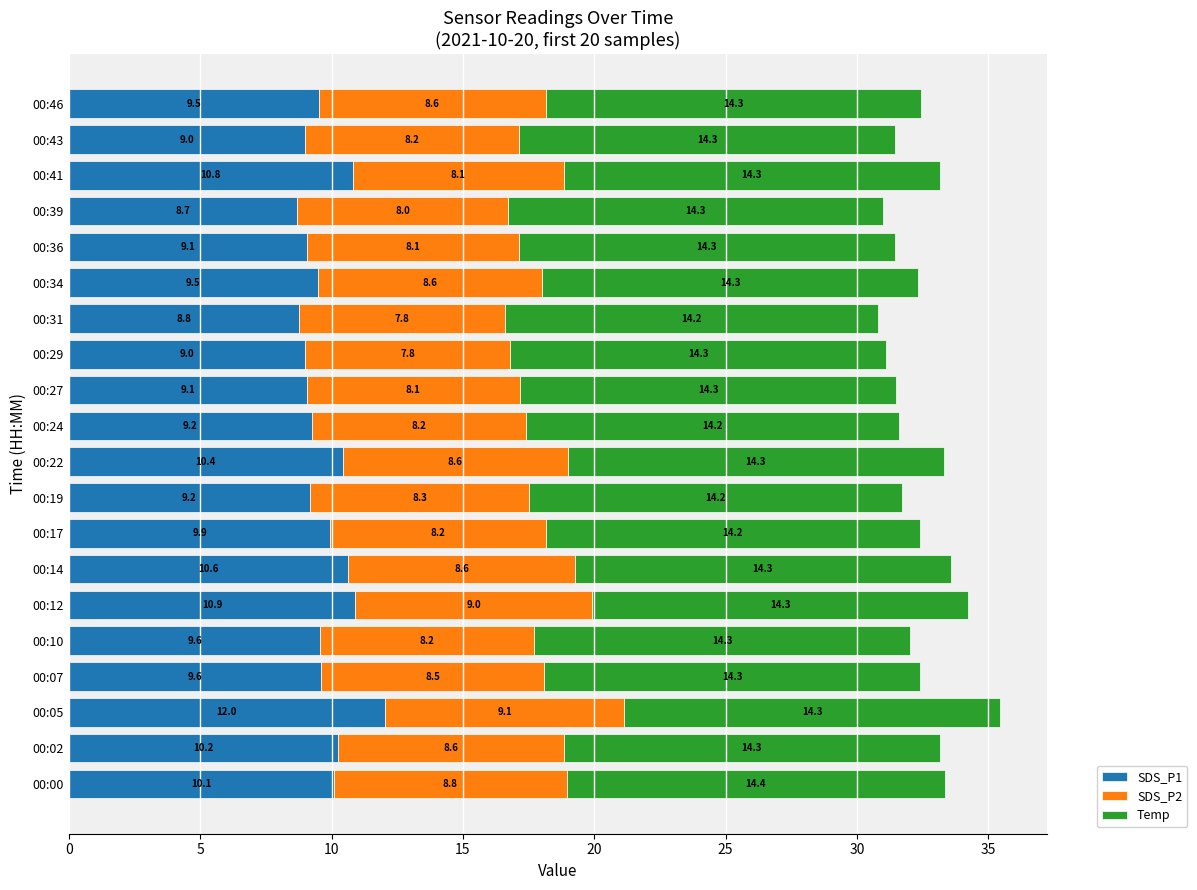

True or false: SDS_P1 has a value of 6.4 at 00:19.

False